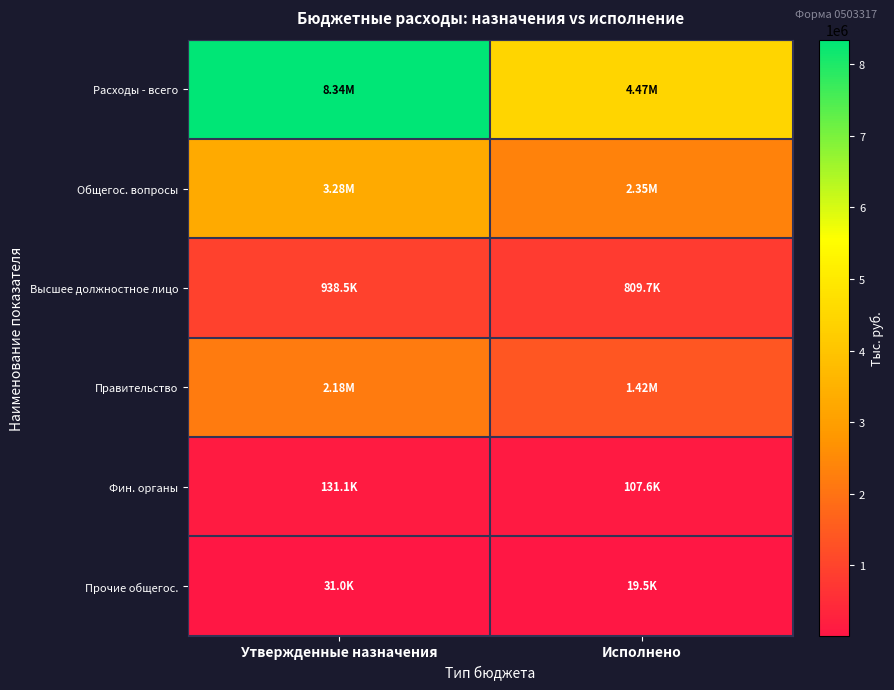

What is the total value across all series at Утвержденные назначения?

14907050.0